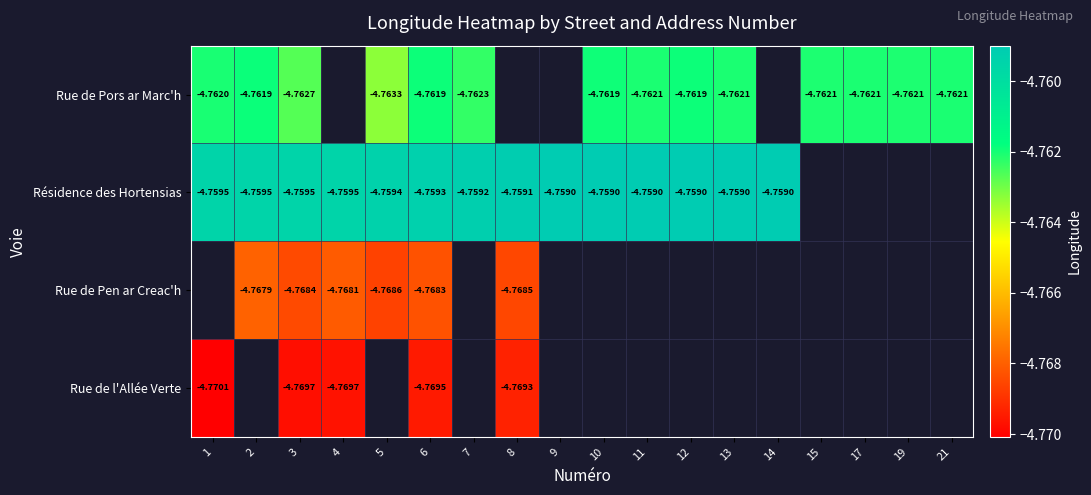

Count the number of categories in the chart.

18